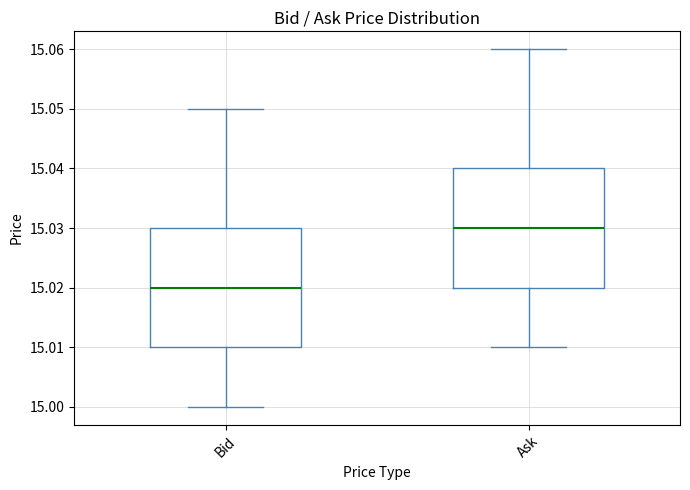

Reading left to right, read every box against the y-axis: the position of its median line, the range the box covers, and the ends of its whiskers. The values are not printed on the chart, so give them approximately, as read against the axis.

Bid: median 15.02, box 15.01 to 15.03, whiskers 15.00 to 15.05
Ask: median 15.03, box 15.02 to 15.04, whiskers 15.01 to 15.06